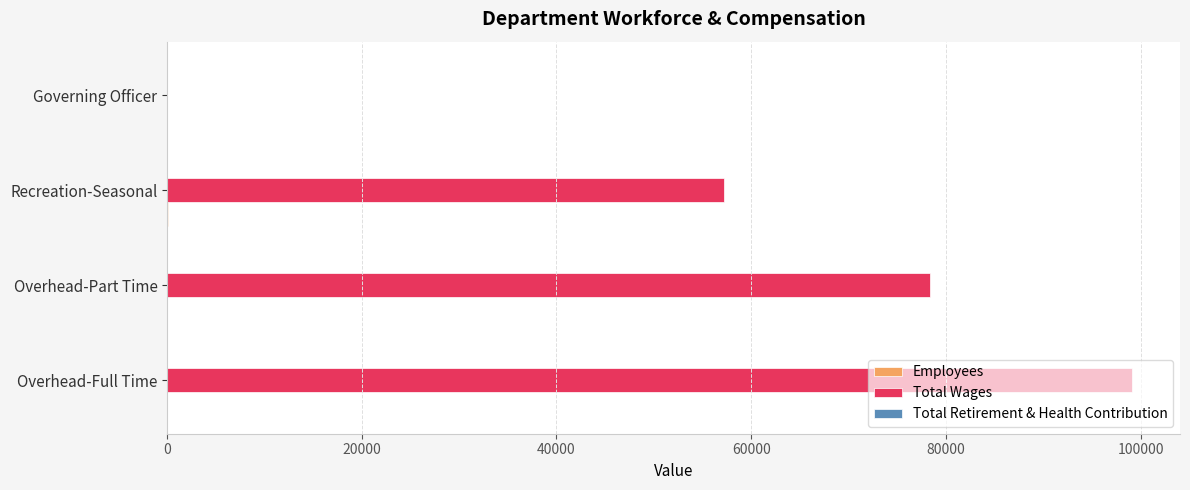

Which series has the largest total across all categories?

Total Wages